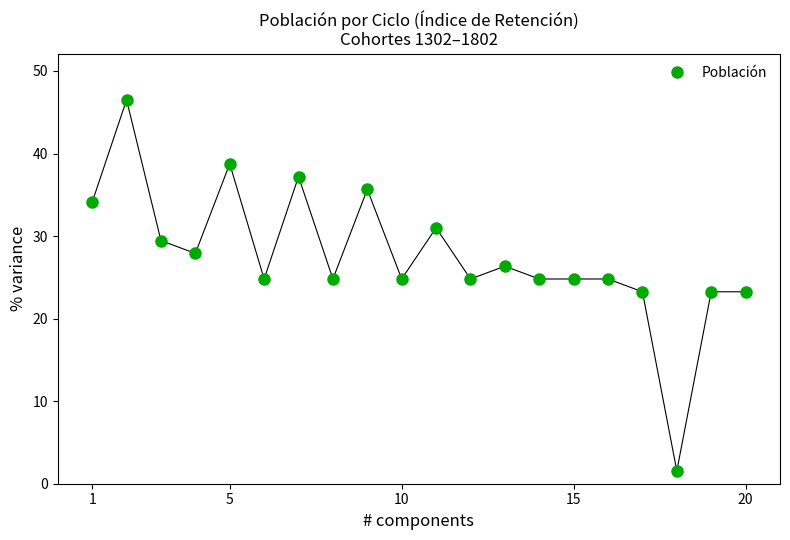

How many points are shown in the scatter plot?

20